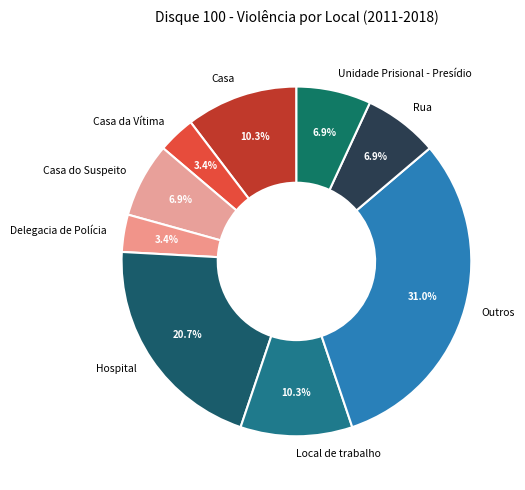

Does Casa da Vítima account for over 50% of the chart?

No